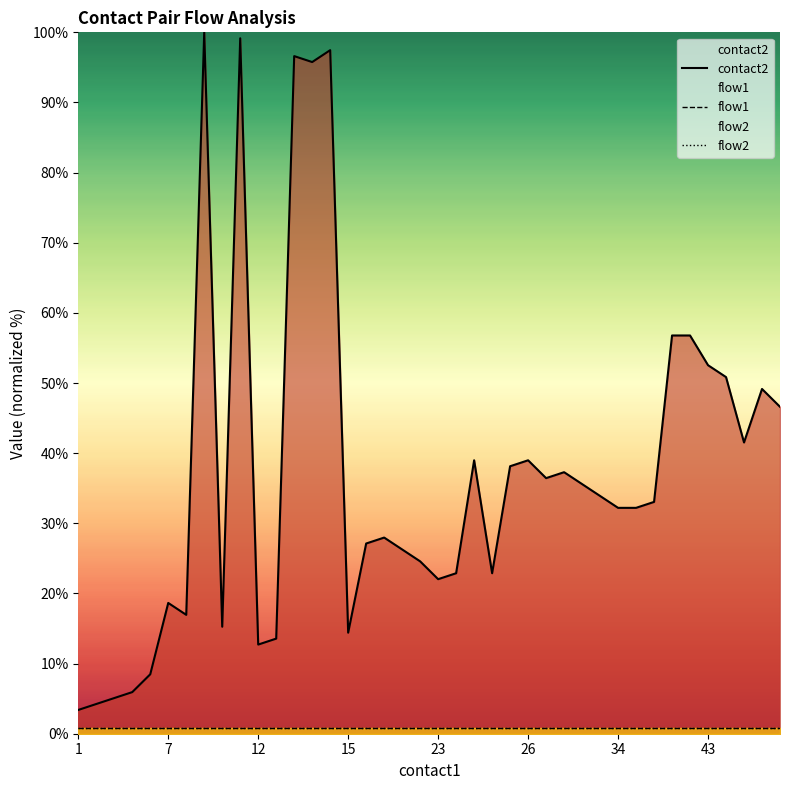

What is the sum of the flow2 values at 11 and 18?

1.7